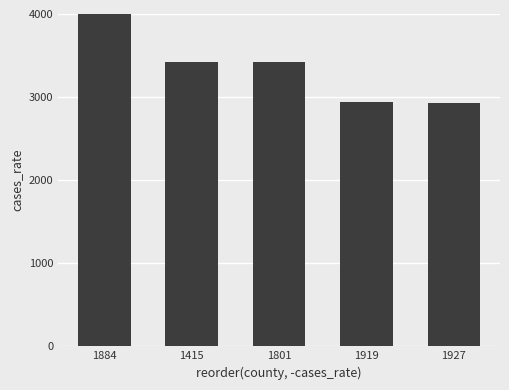

What is the sum of the values at 1415 and 1884?

7421.7